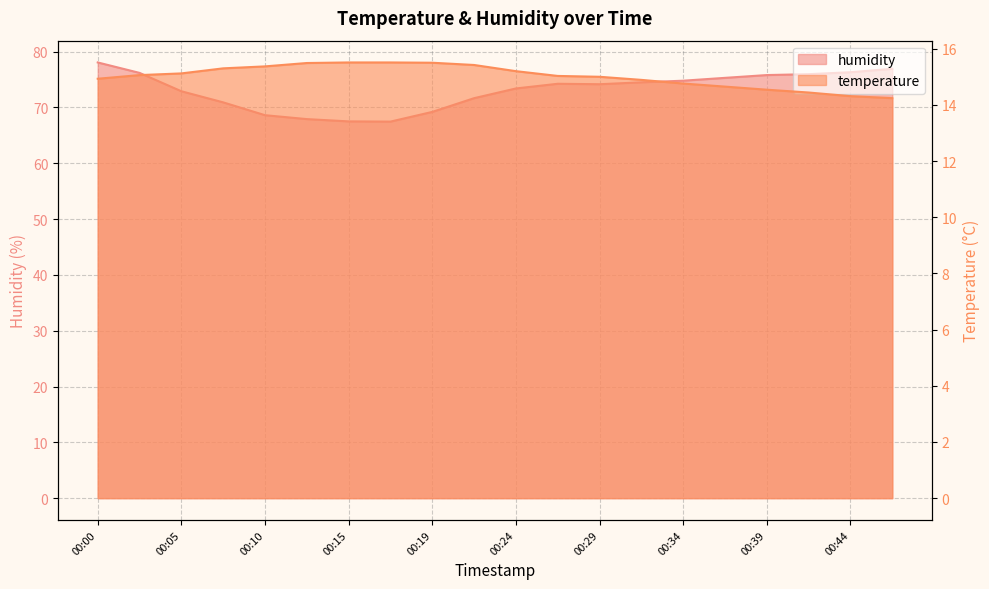

Is the value of temperature at 00:34 greater than the value of humidity at 00:24?

No